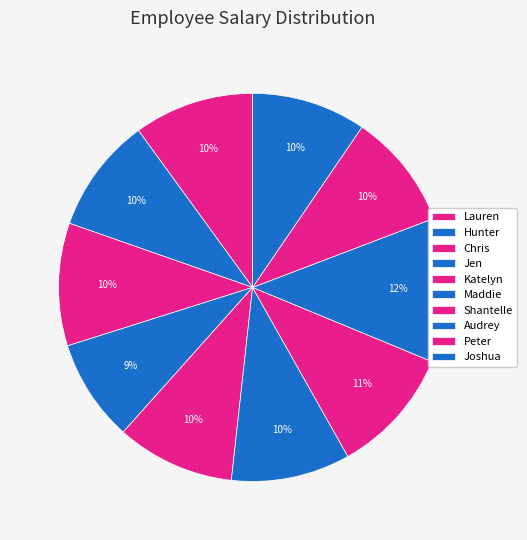

Approximately how many times larger is the value at Joshua compared to Audrey?

0.8